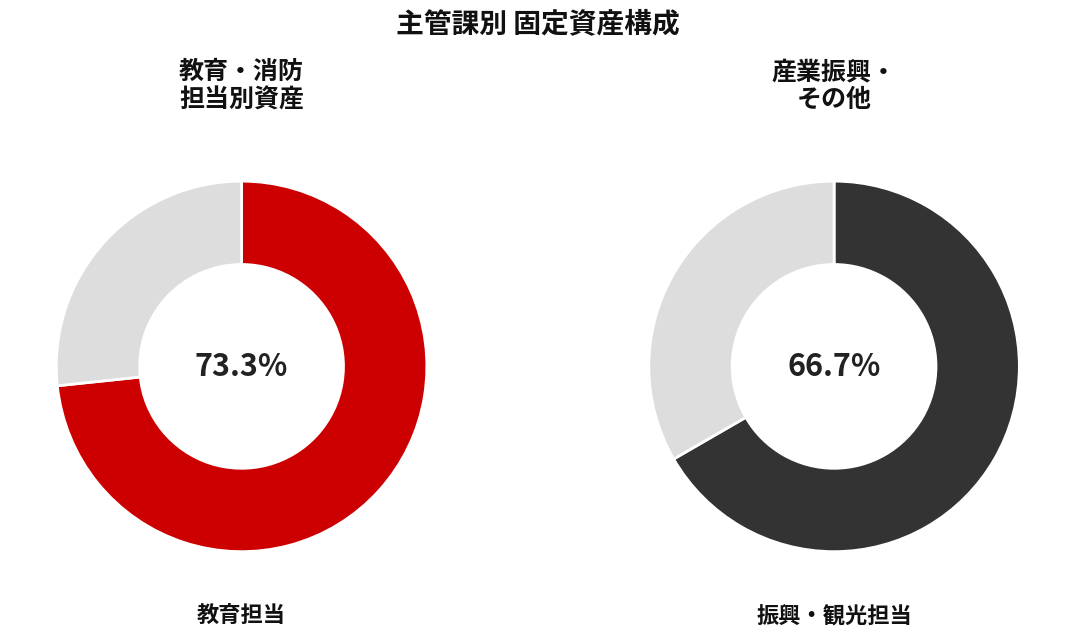

What is the smallest slice in the pie chart?

その他